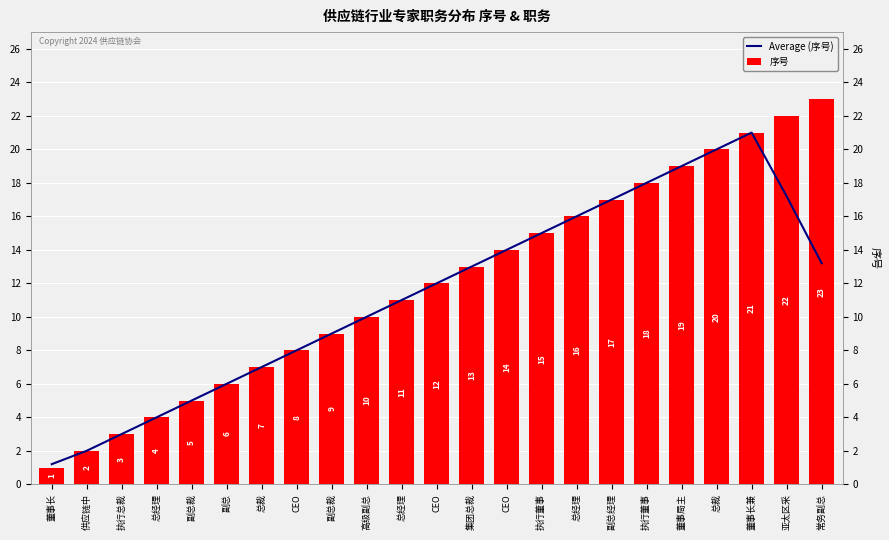

Rank the series at 供应链中 from lowest to highest value.

Average (序号), 序号